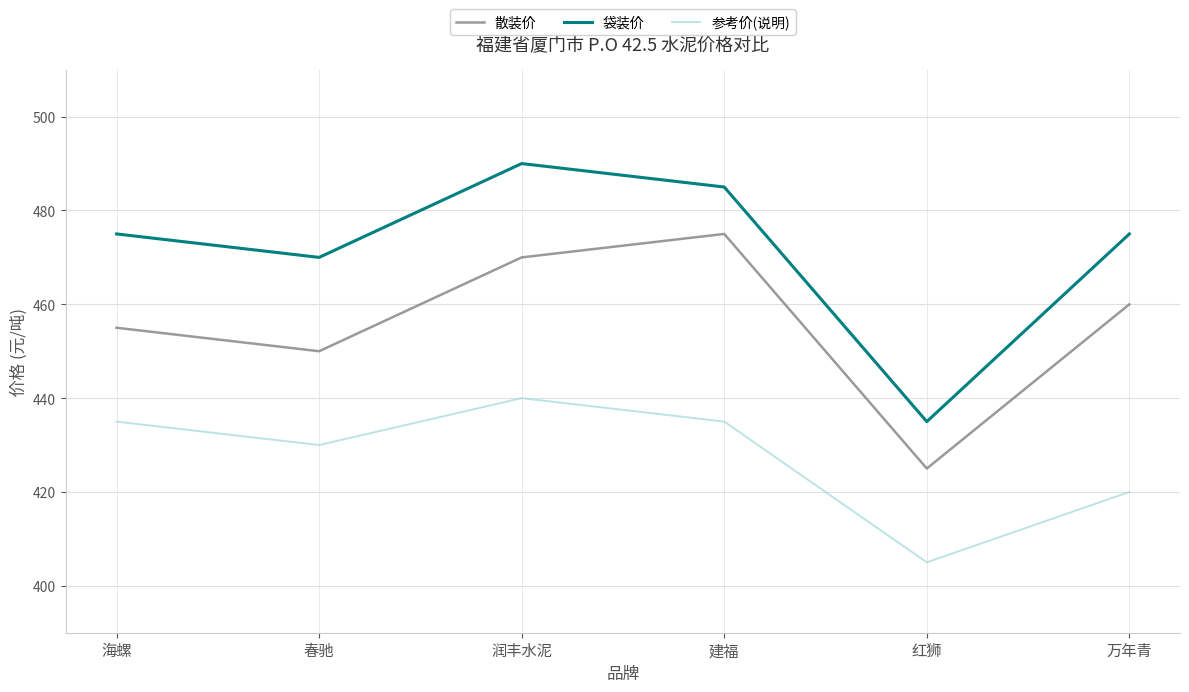

How many interior local valleys does the 参考价(说明) series have?

2